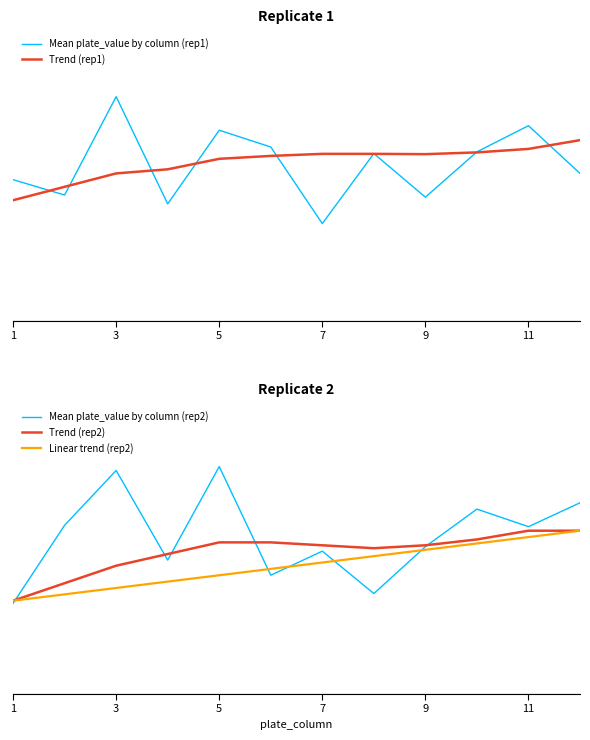

How many intersections are there between Trend (rep2) and Mean plate_value by column (rep2)?

5